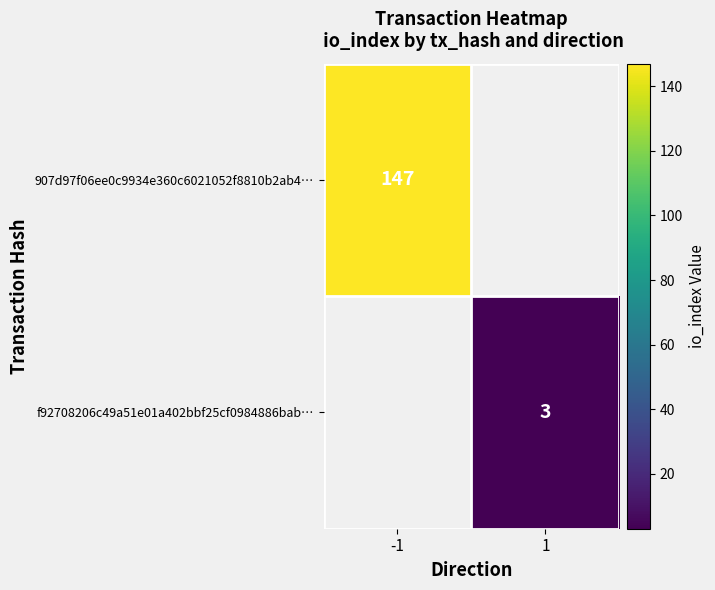

What is the minimum value shown in the chart?

3.0